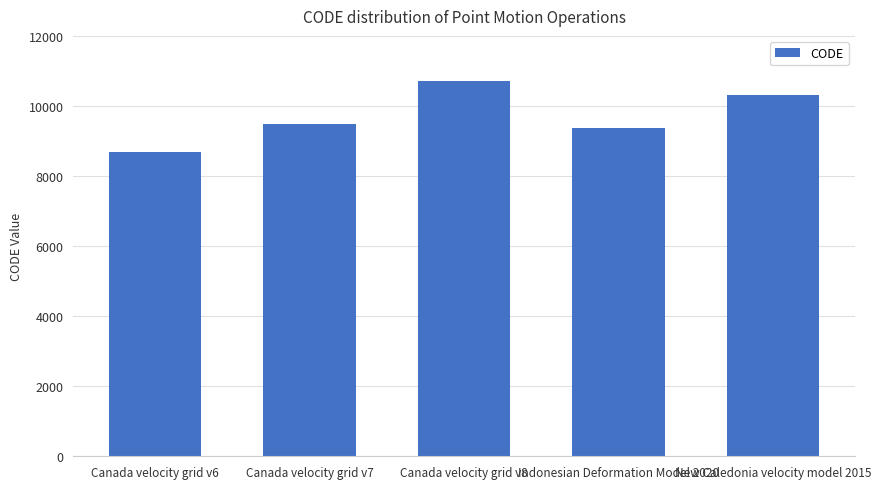

Is it true that the value at Canada velocity grid v6 is 12784?

False